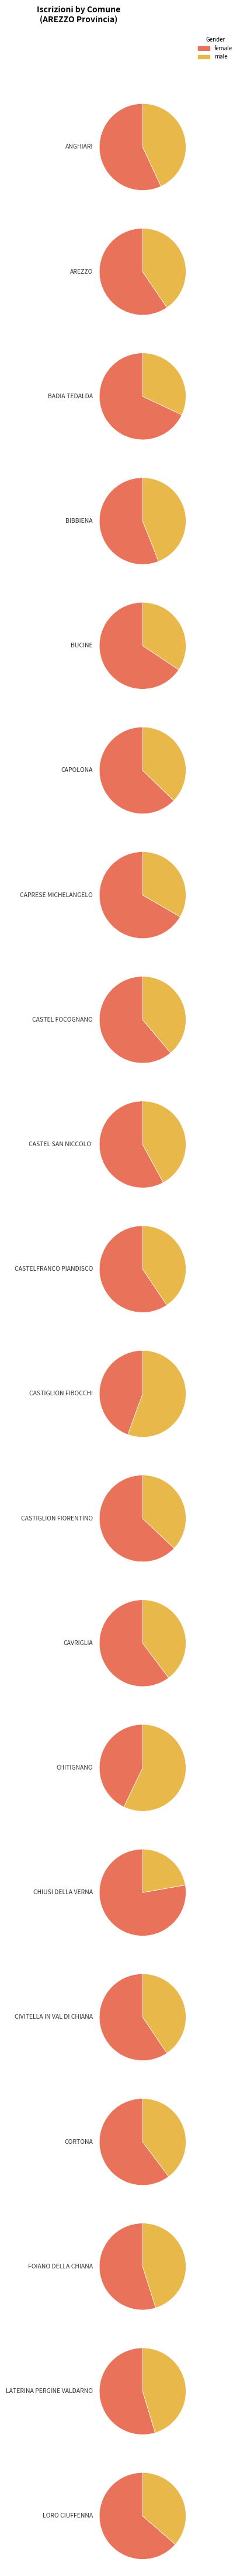

Is the sum of LORO CIUFFENNA and CASTELFRANCO PIANDISCO greater than half?

No